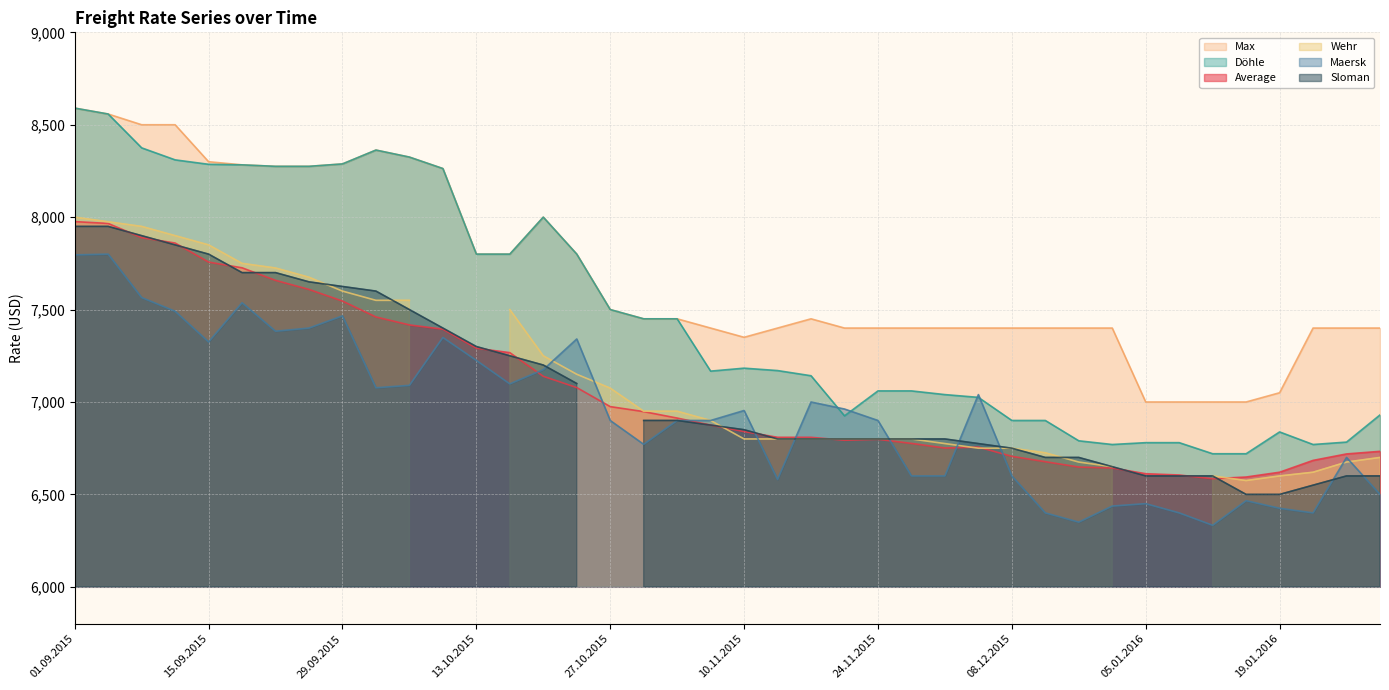

True or false: Max and Average cross at least once.

False